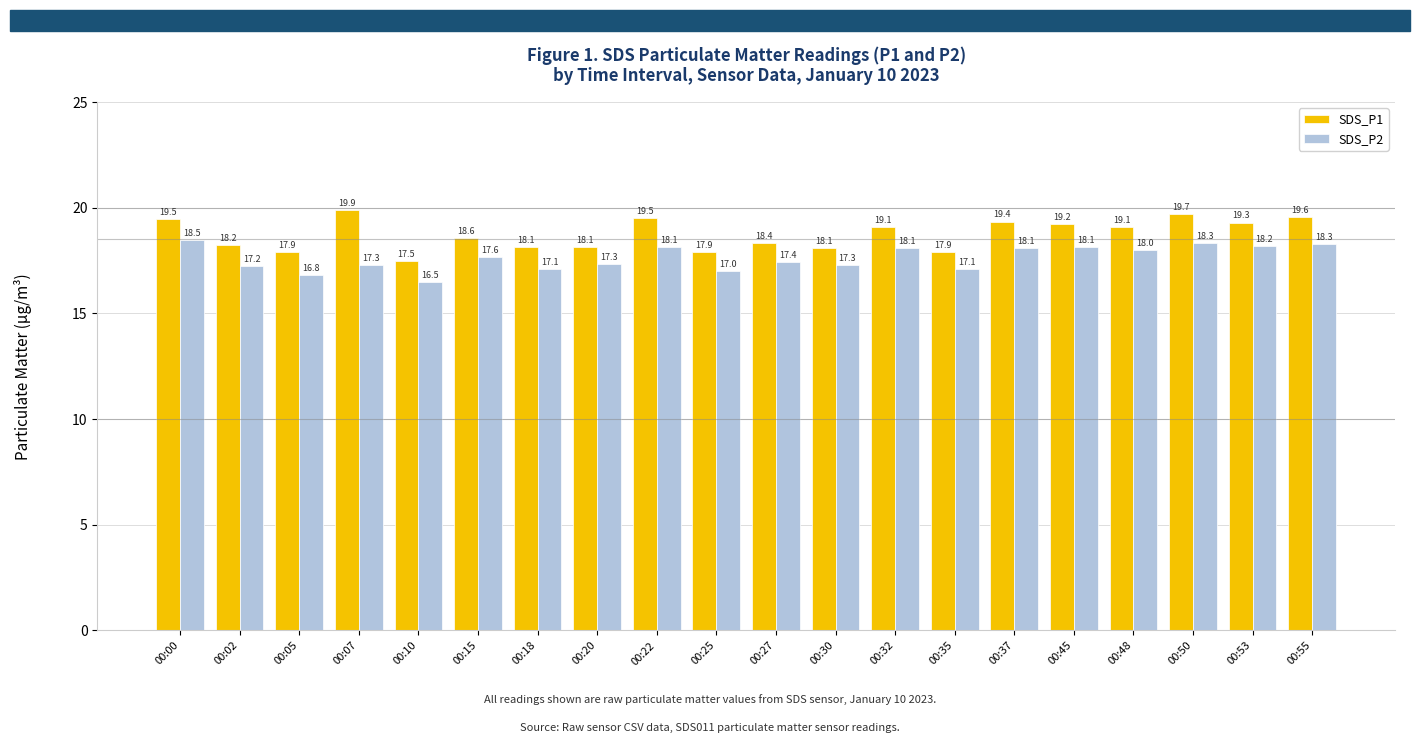

The SDS_P1 series shows 17.5 at 00:10. True or false?

True